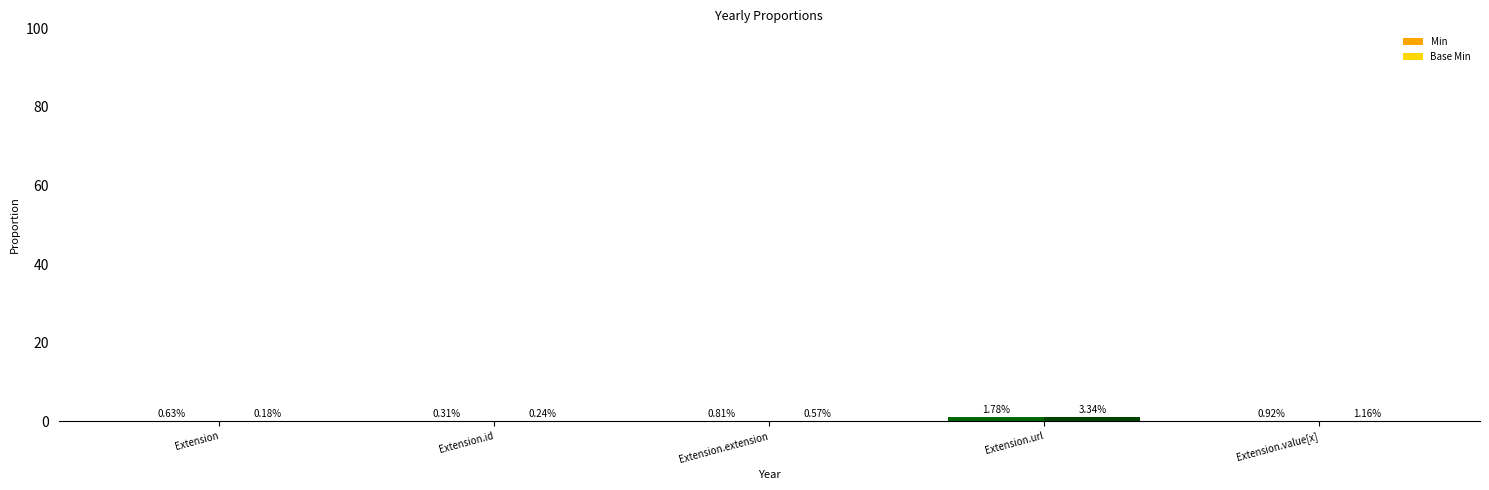

What are all the series names shown in the legend?

Min, Base Min